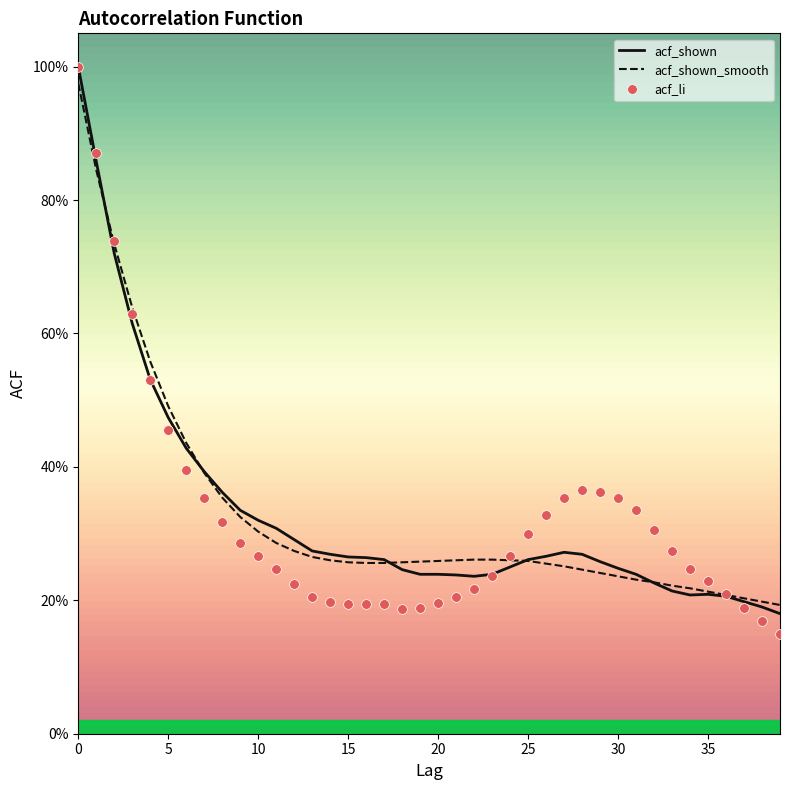

At how many categories does at least one series exceed 0?

40